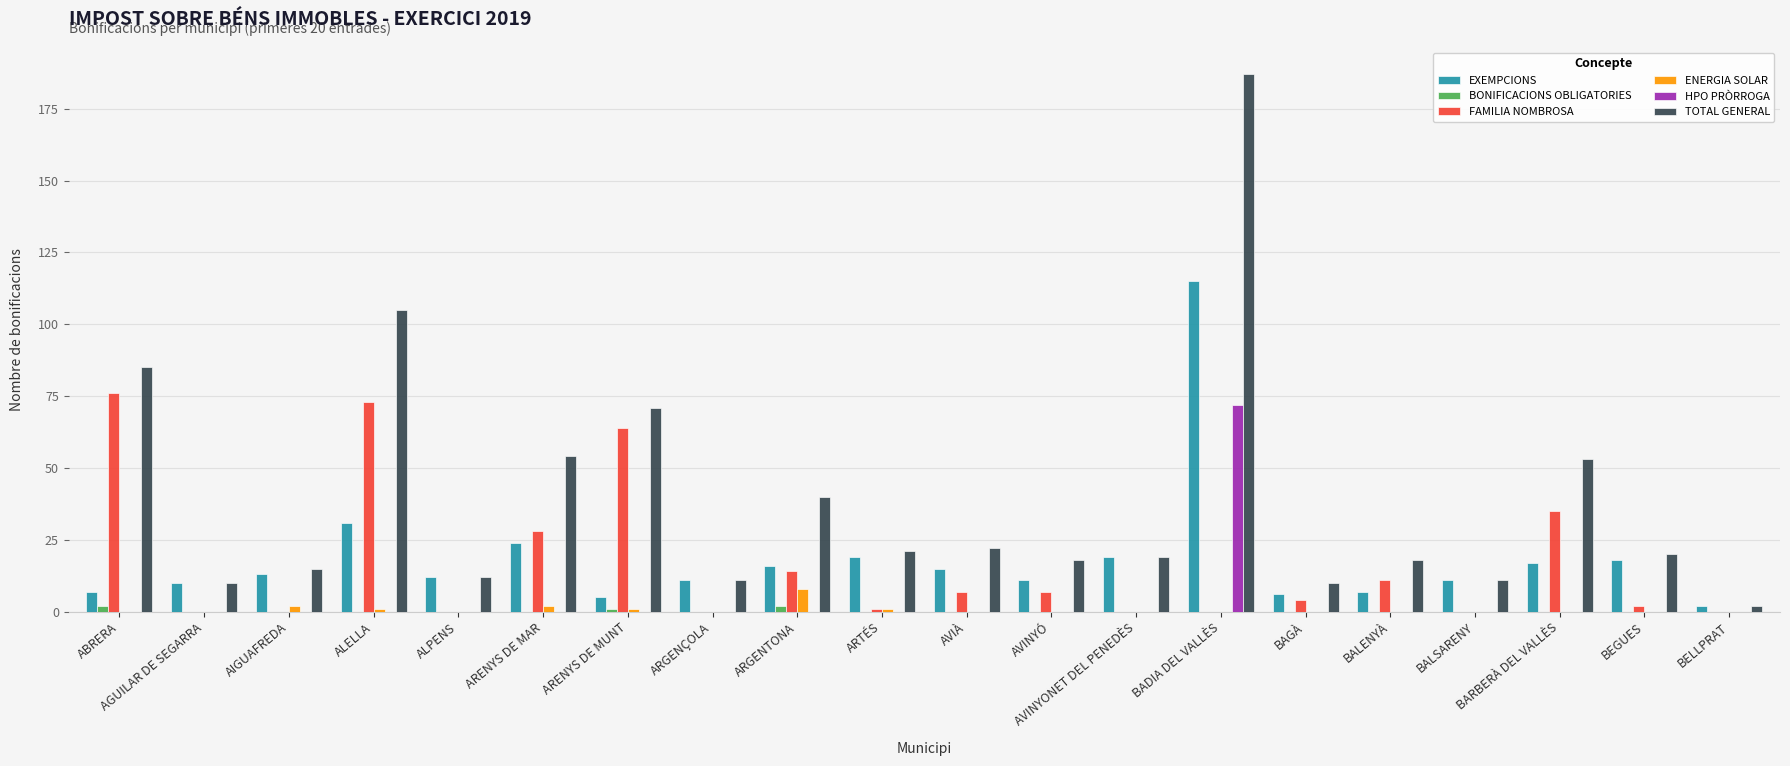

The FAMILIA NOMBROSA series shows -25 at ARGENÇOLA. True or false?

False